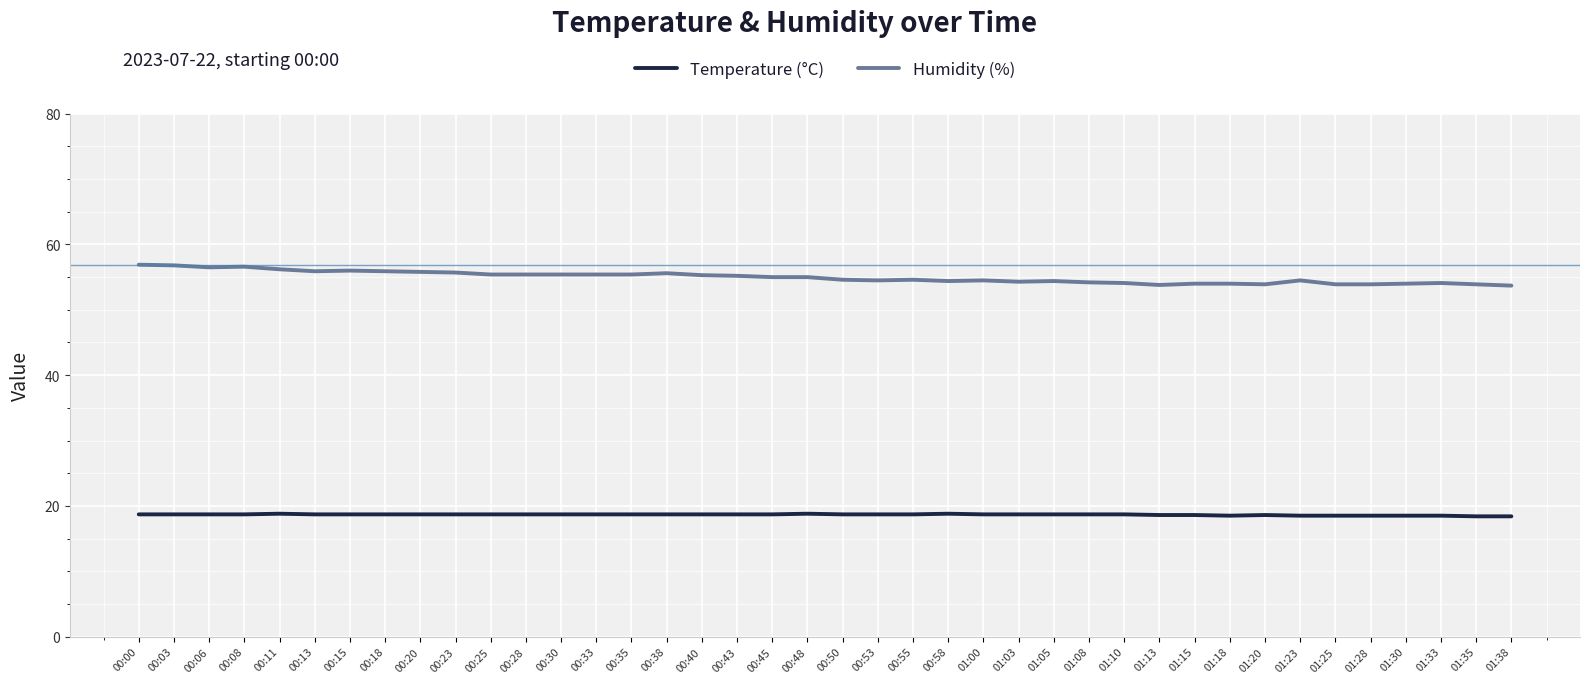

True or false: Temperature (°C) has more than 1 points higher than both neighbors.

True